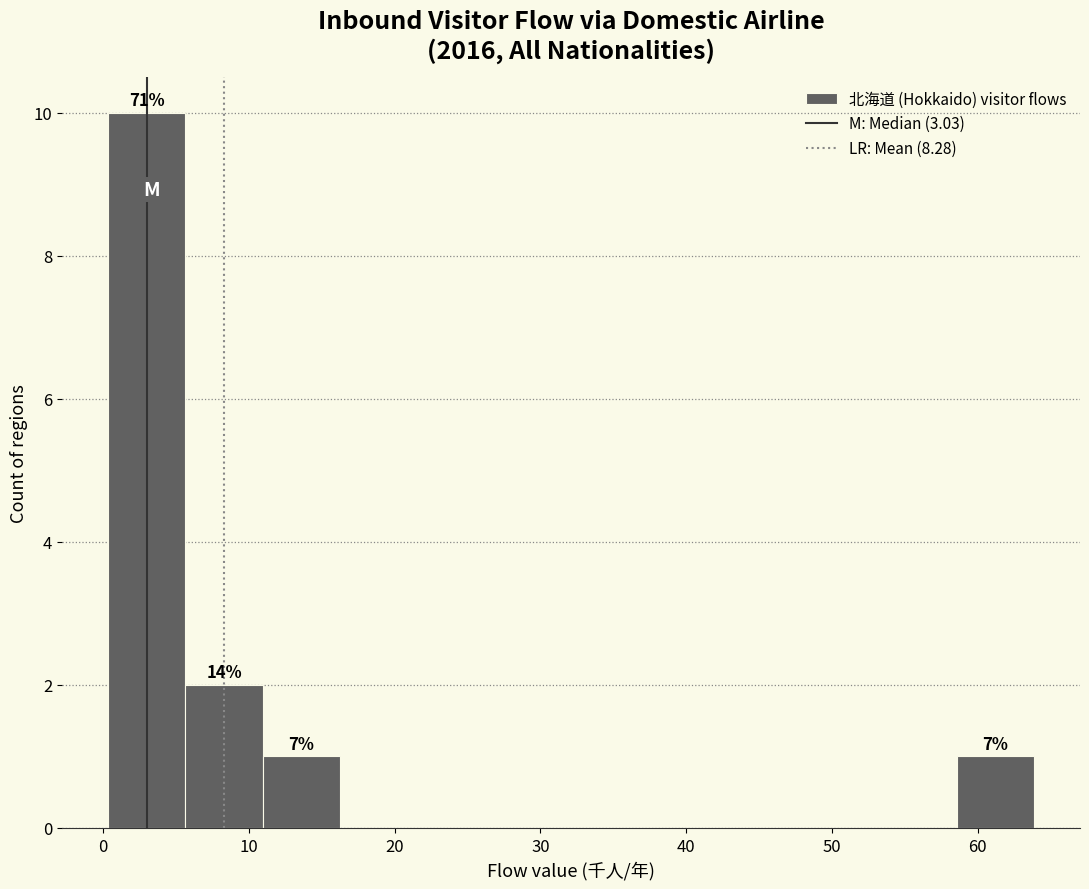

Over which range of the x-axis is the bar tallest?

0 to 6